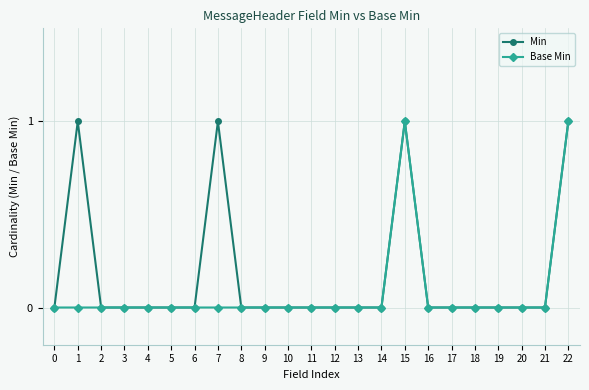

Which series has the largest total across all categories?

Min